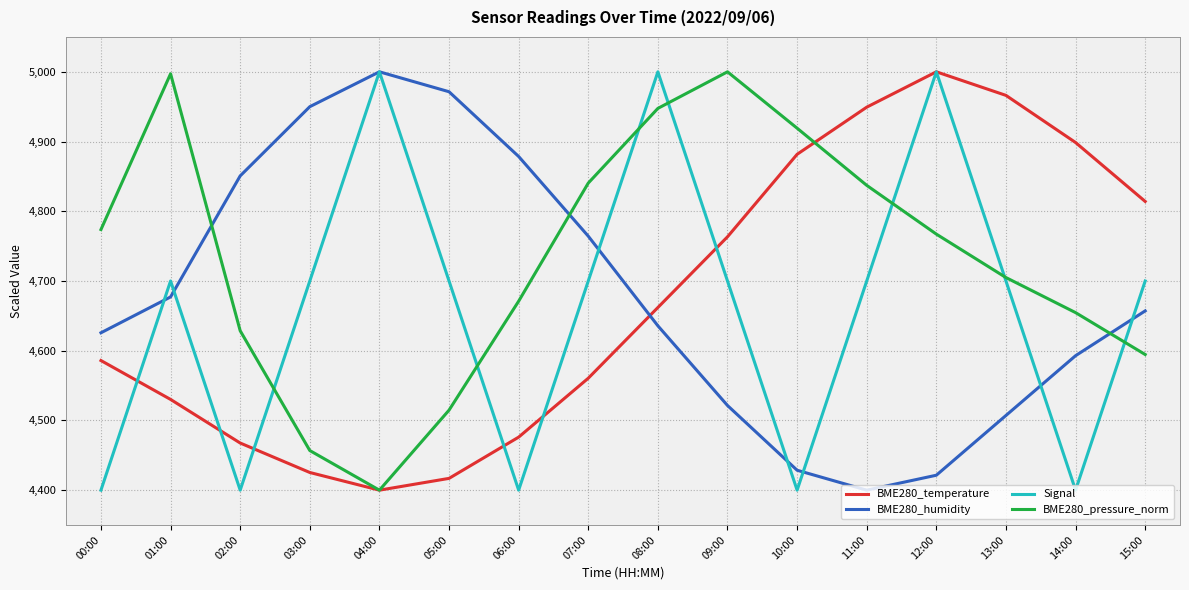

What is the minimum value for BME280_humidity?

4400.0